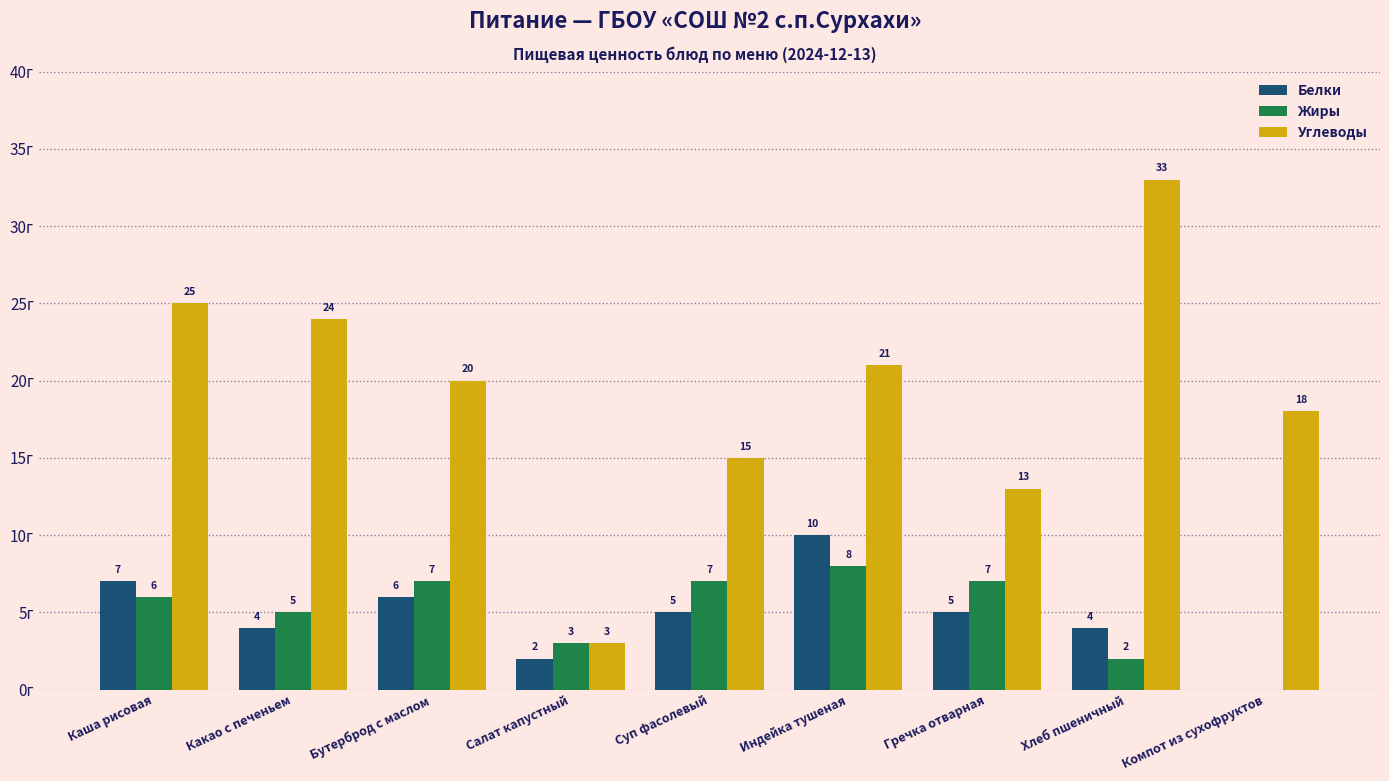

At which label does Углеводы first exceed 20?

Каша рисовая